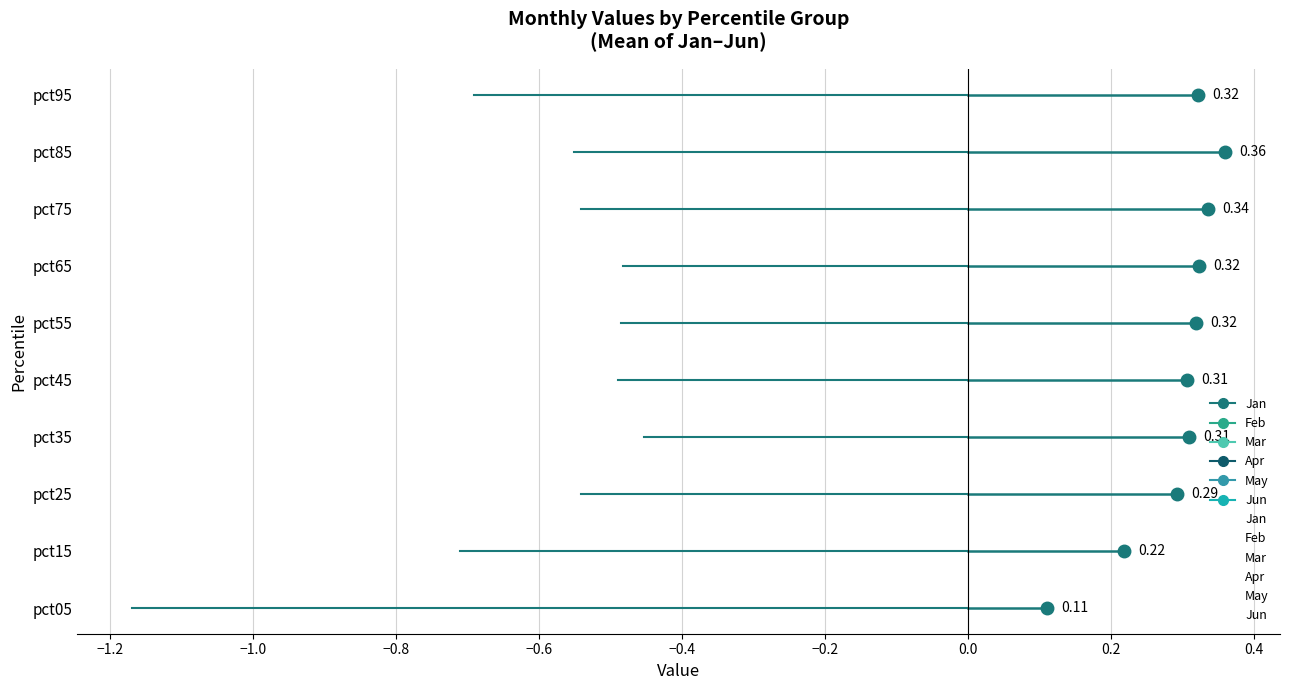

Is the value of Jan at −0.4 greater than the value of May at 0.2?

No